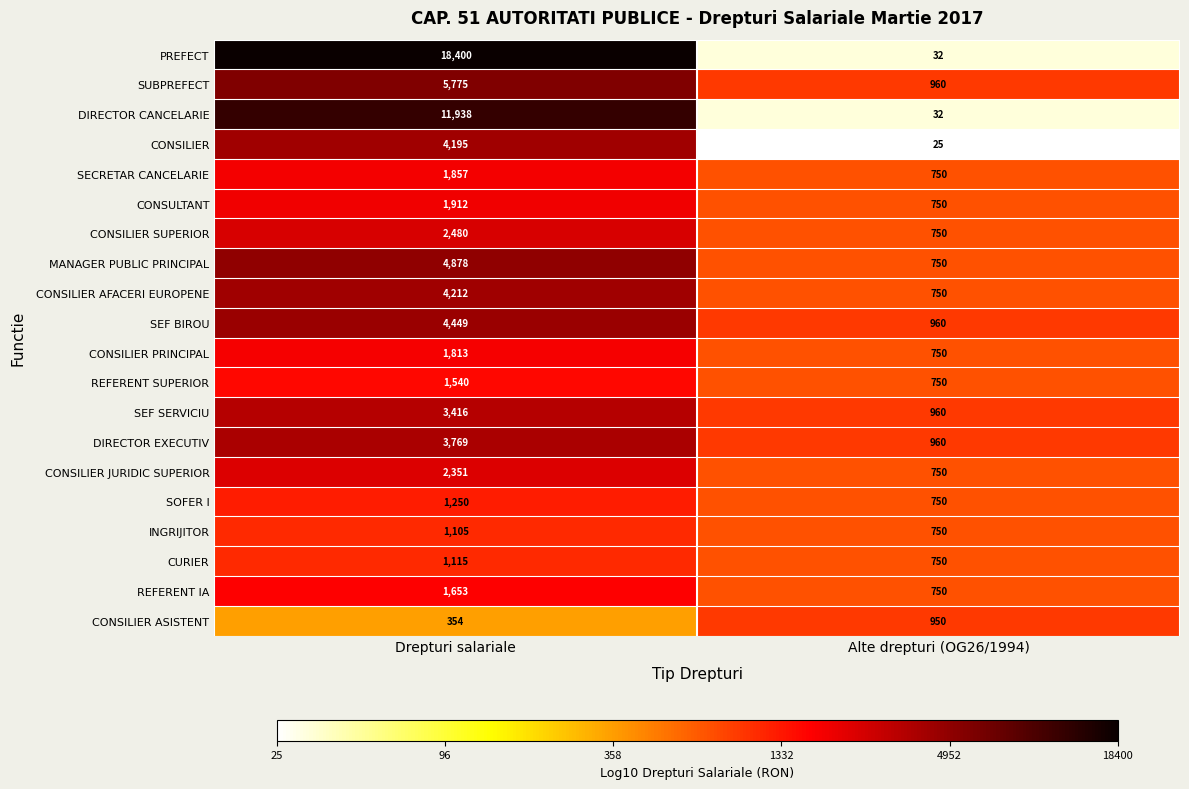

What is the minimum value for CONSILIER JURIDIC SUPERIOR?

750